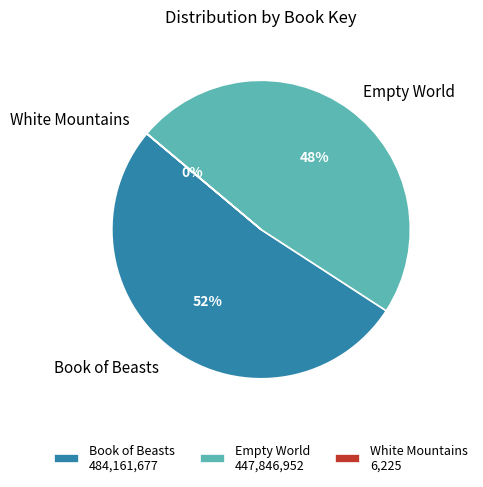

To the nearest percent, what is the combined percentage of Book of Beasts and Empty World?

100%